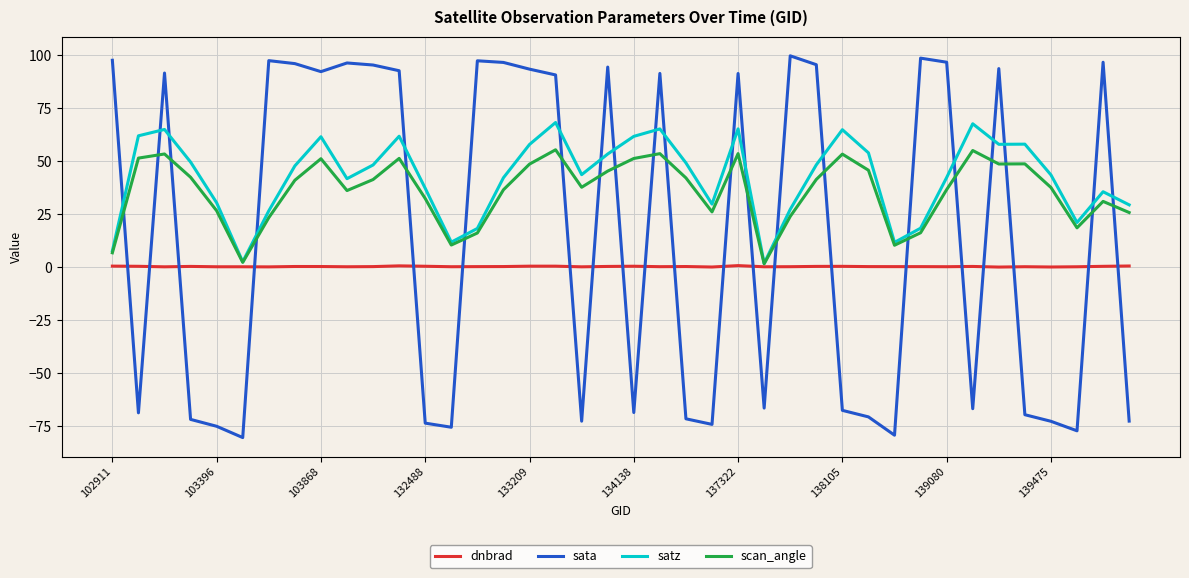

What is the lowest value of the sata series?

-80.3